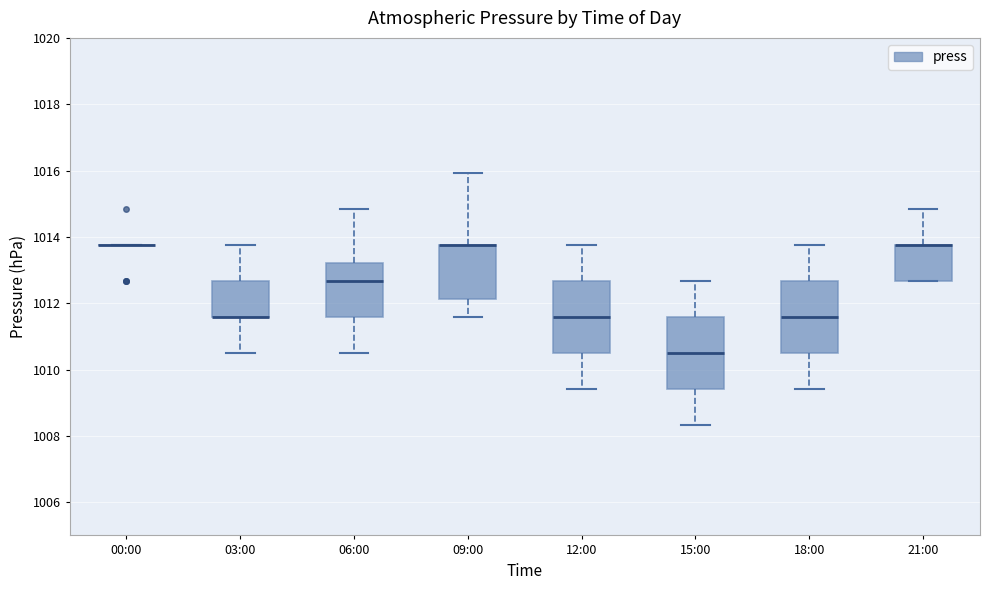

Reading left to right, transcribe this box plot: for each box, give where its median line is, the range the box spans, and where its two whiskers end, as read against the y-axis. The values are not printed on the chart, so give them approximately, as read against the axis.

00:00: box collapsed to a line at 1013.8, whiskers 1013.8 to 1013.8
03:00: median 1011.6 (drawn on the box's lower edge), box 1011.6 to 1012.6, whiskers 1010.6 to 1013.8
06:00: median 1012.6, box 1011.6 to 1013.2, whiskers 1010.6 to 1014.8
09:00: median 1013.8 (drawn on the box's upper edge), box 1012.2 to 1013.8, whiskers 1011.6 to 1016.0
12:00: median 1011.6, box 1010.6 to 1012.6, whiskers 1009.4 to 1013.8
15:00: median 1010.6, box 1009.4 to 1011.6, whiskers 1008.4 to 1012.6
18:00: median 1011.6, box 1010.6 to 1012.6, whiskers 1009.4 to 1013.8
21:00: median 1013.8 (drawn on the box's upper edge), box 1012.6 to 1013.8, whiskers 1012.6 to 1014.8